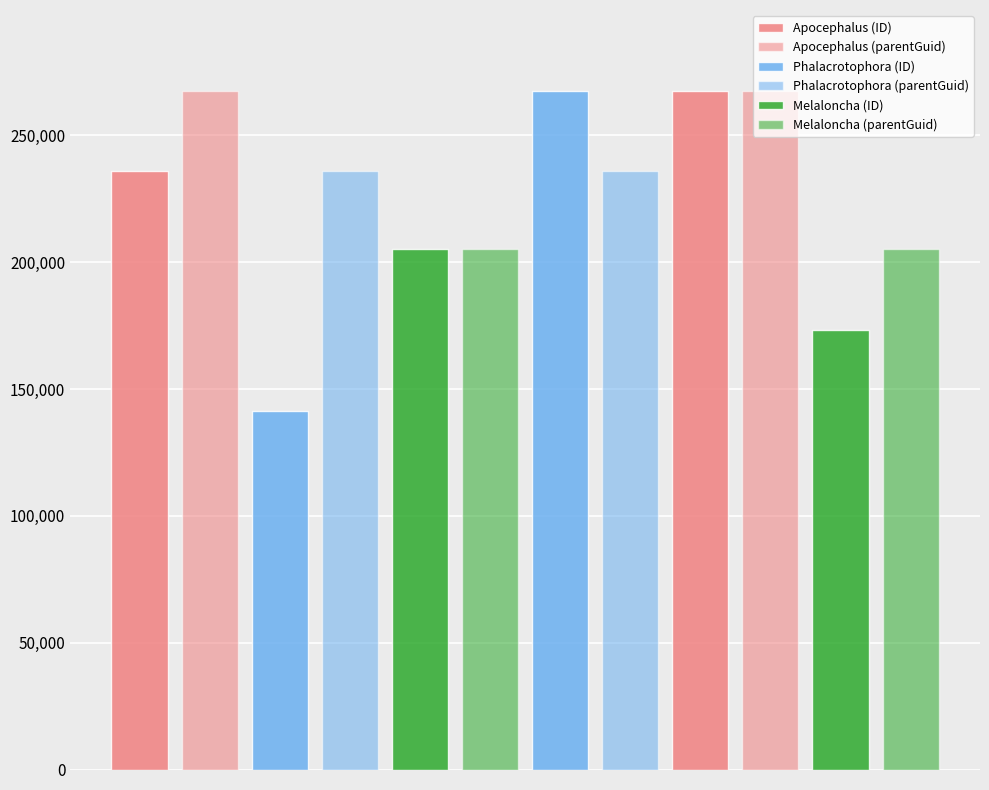

At how many categories does at least one series exceed 253254?

3